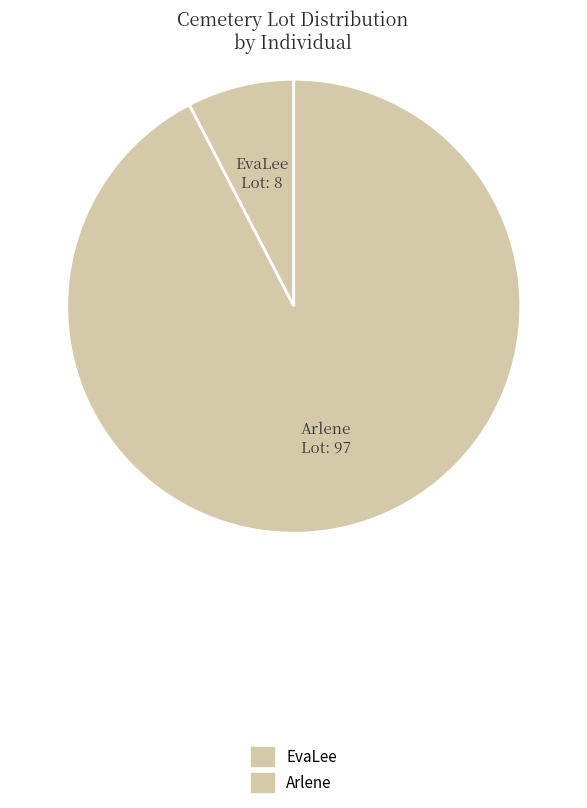

How many slices are in this pie chart?

2